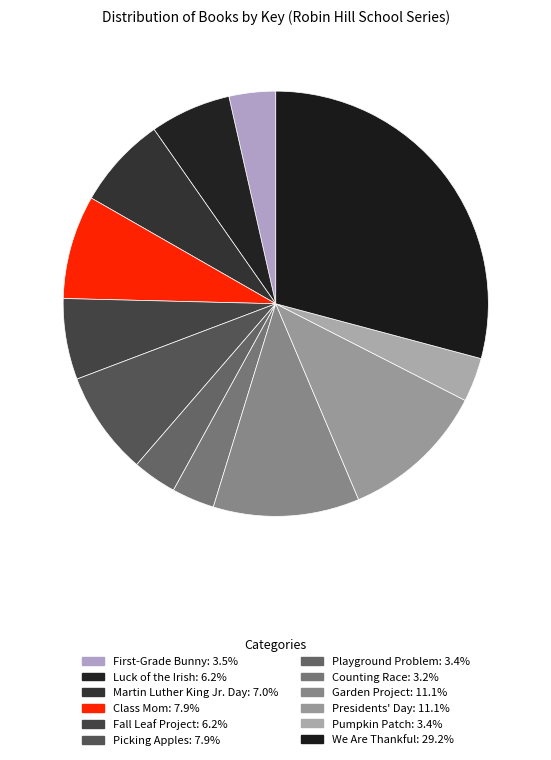

What percentage is the Martin Luther King Jr. Day slice, to the nearest percent?

7%